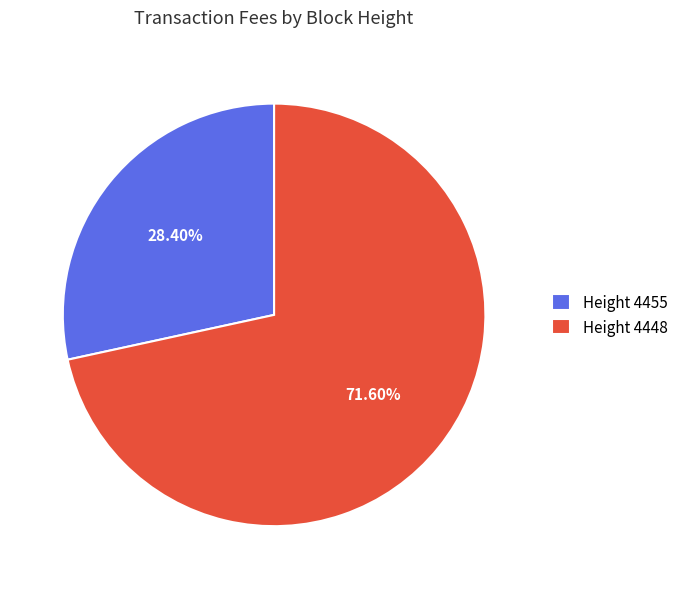

Combined, do Height 4455 and Height 4448 account for over 50%?

Yes